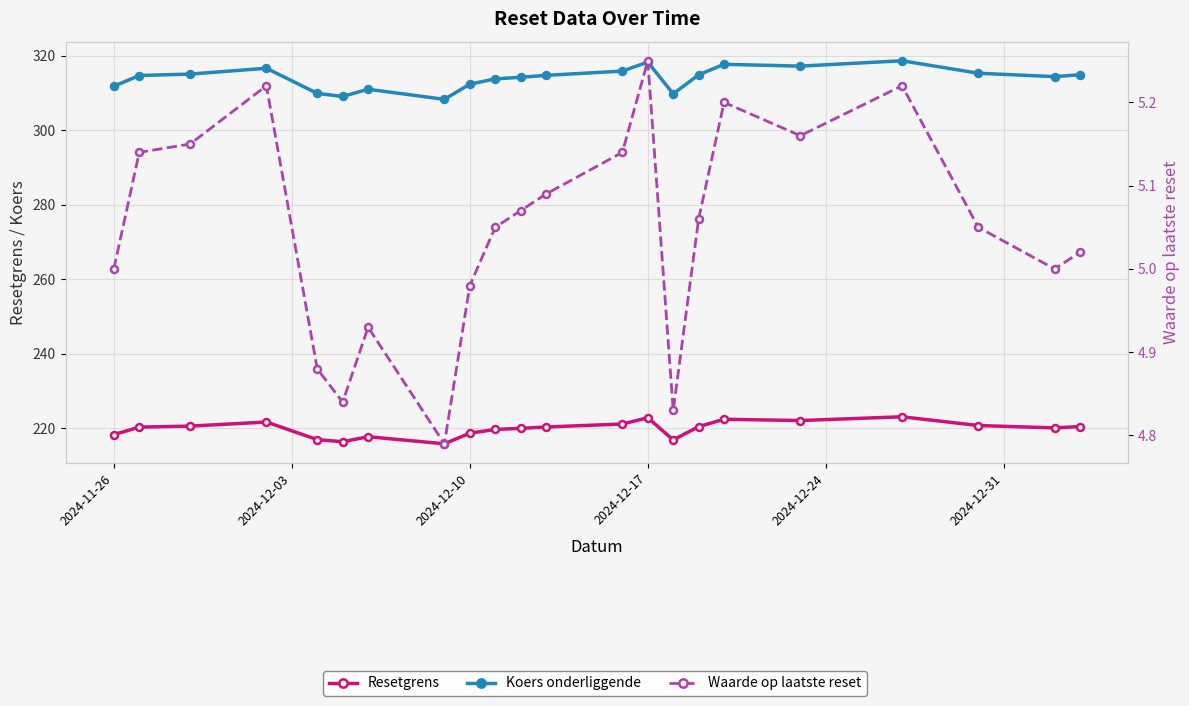

What is the maximum value shown in the chart?

318.7